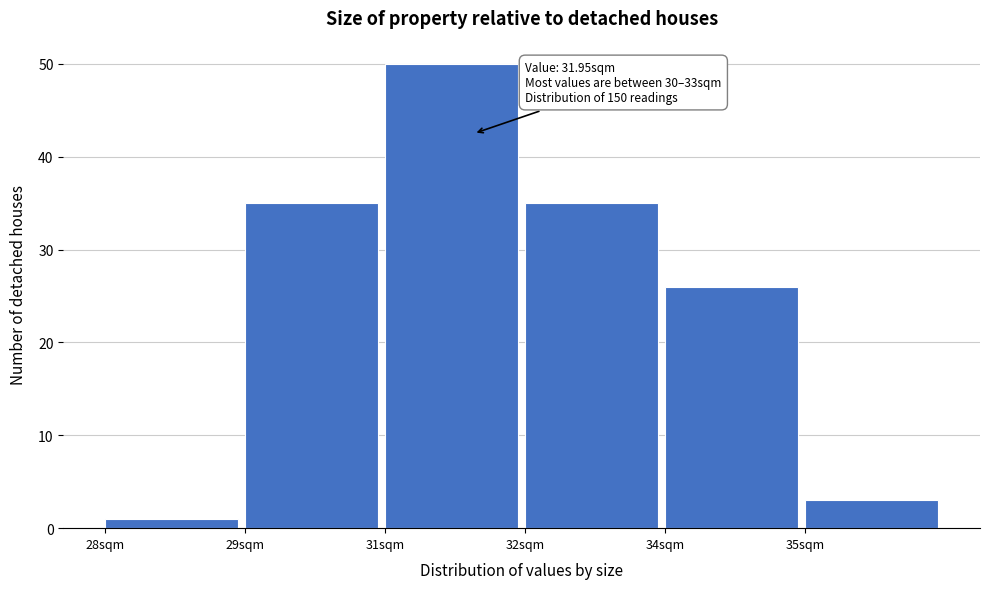

Reading left to right, what are all the values shown in this chart?

1	35	50	35	26	3